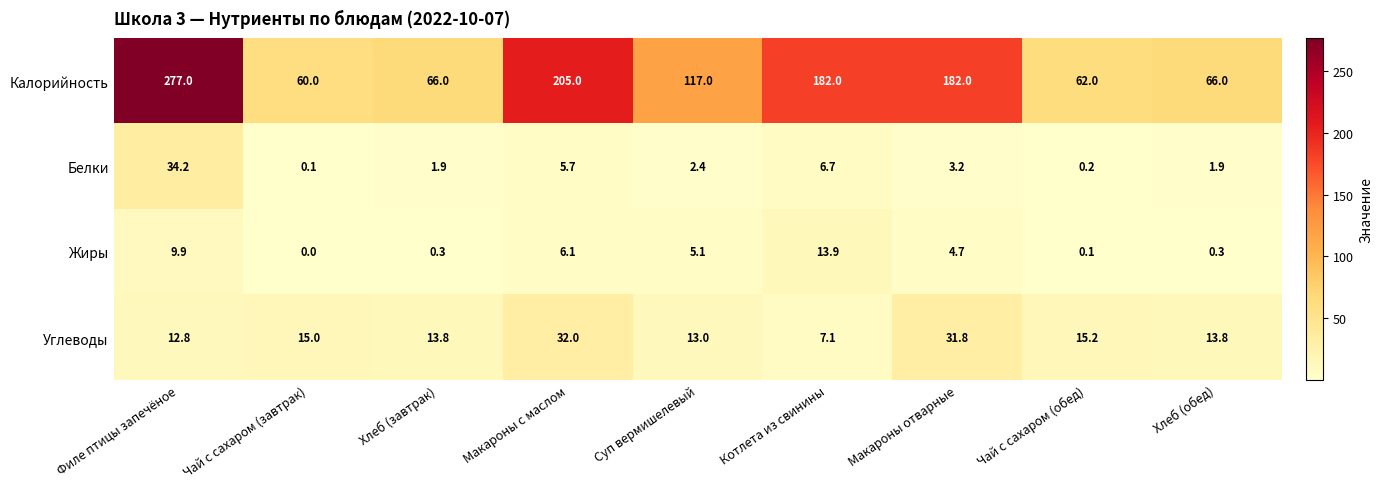

What is the approximate value of Калорийность at Котлета из свинины?

182.0